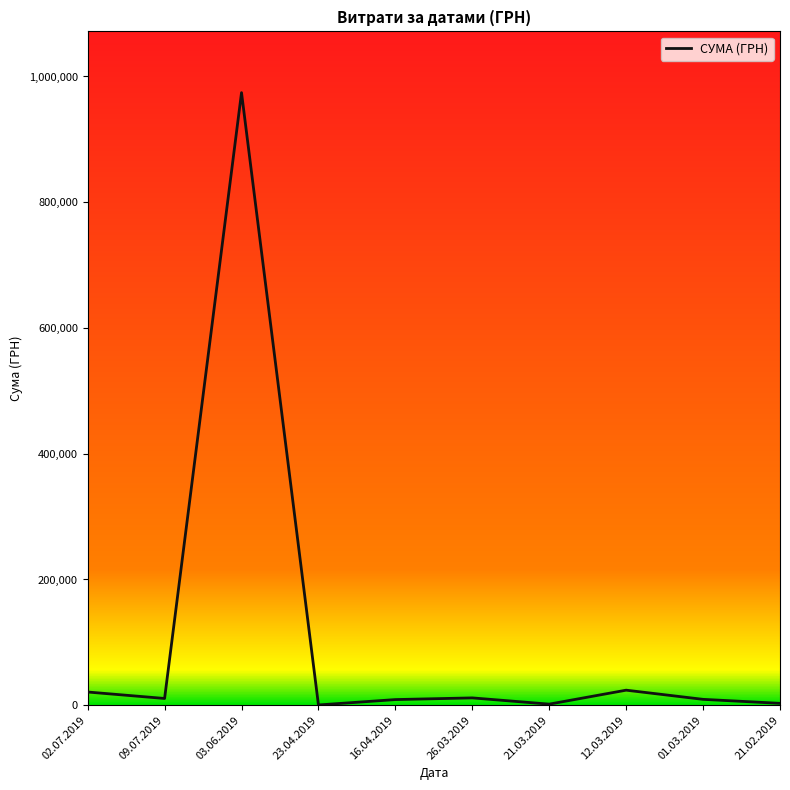

Which has a higher value, 21.03.2019 or 12.03.2019?

12.03.2019